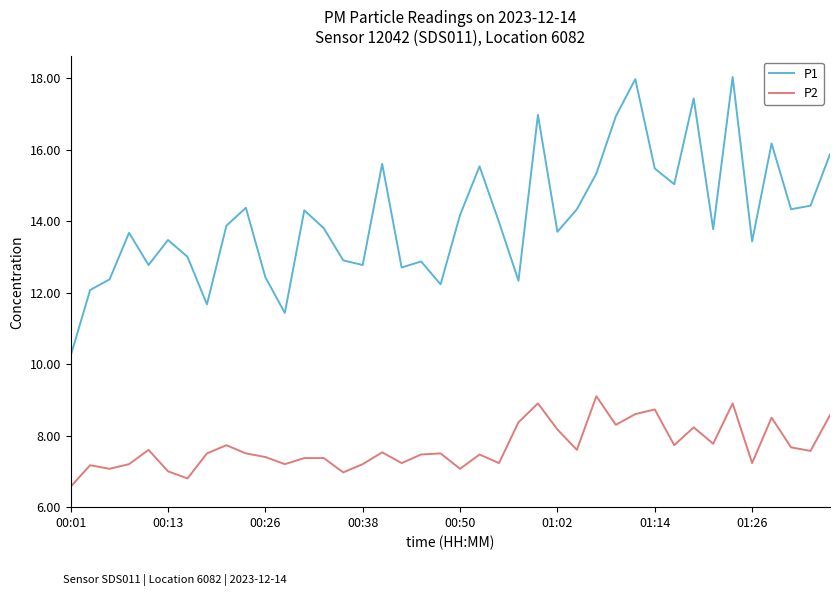

Rank the series by their maximum value, from lowest to highest.

P2, P1